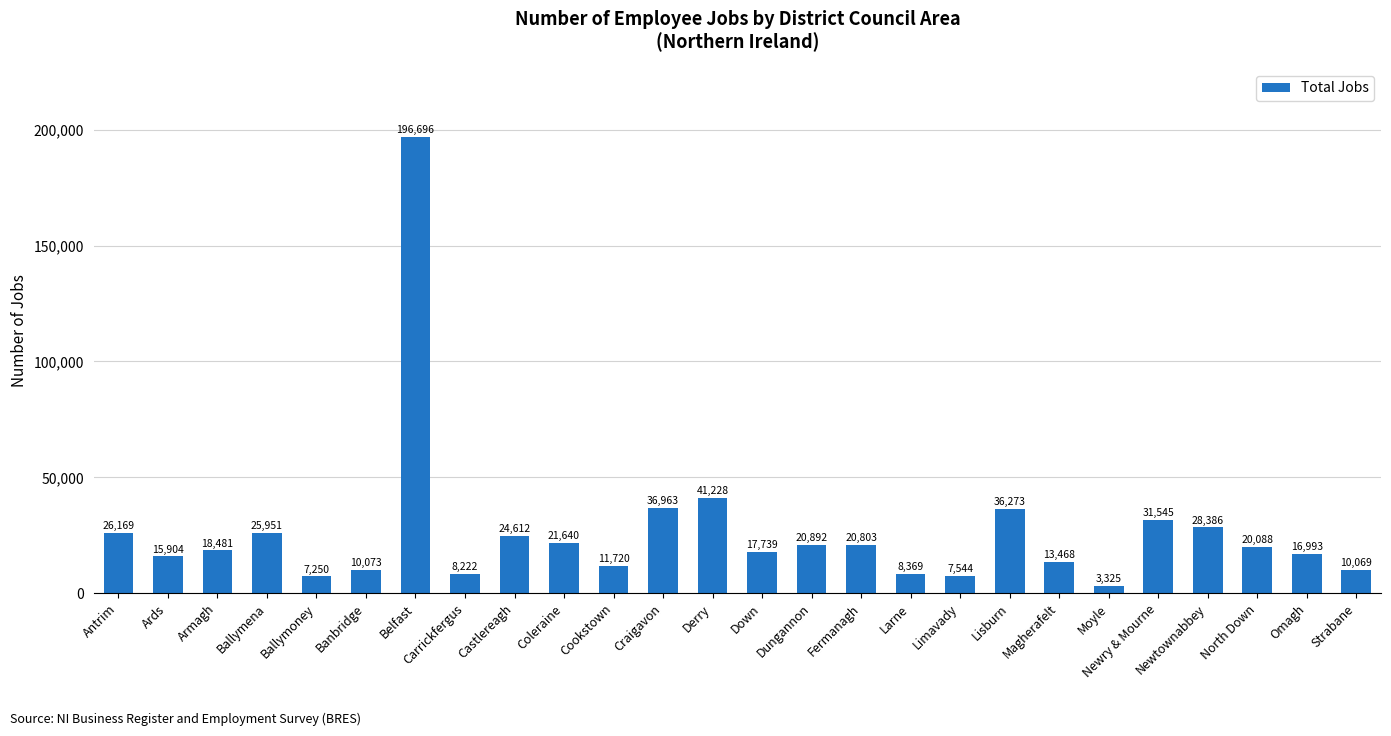

What is the value of the 14th bar from the left?

17739